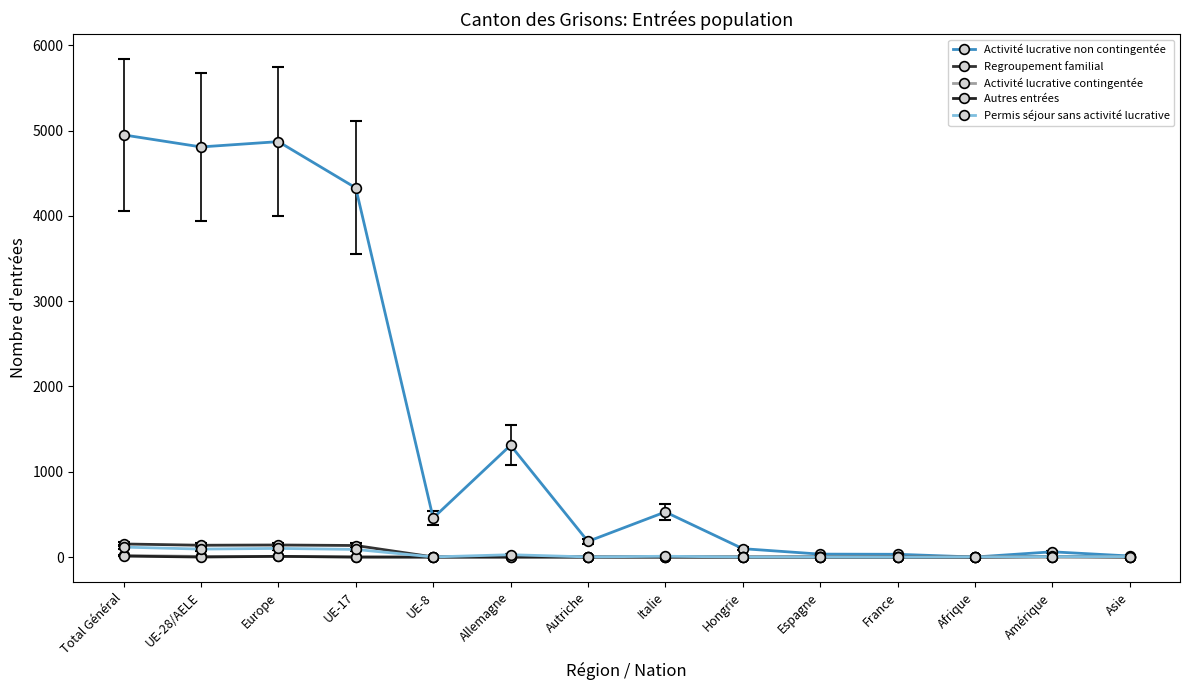

In Activité lucrative non contingentée, how many points are higher than both neighbors (excluding endpoints)?

4